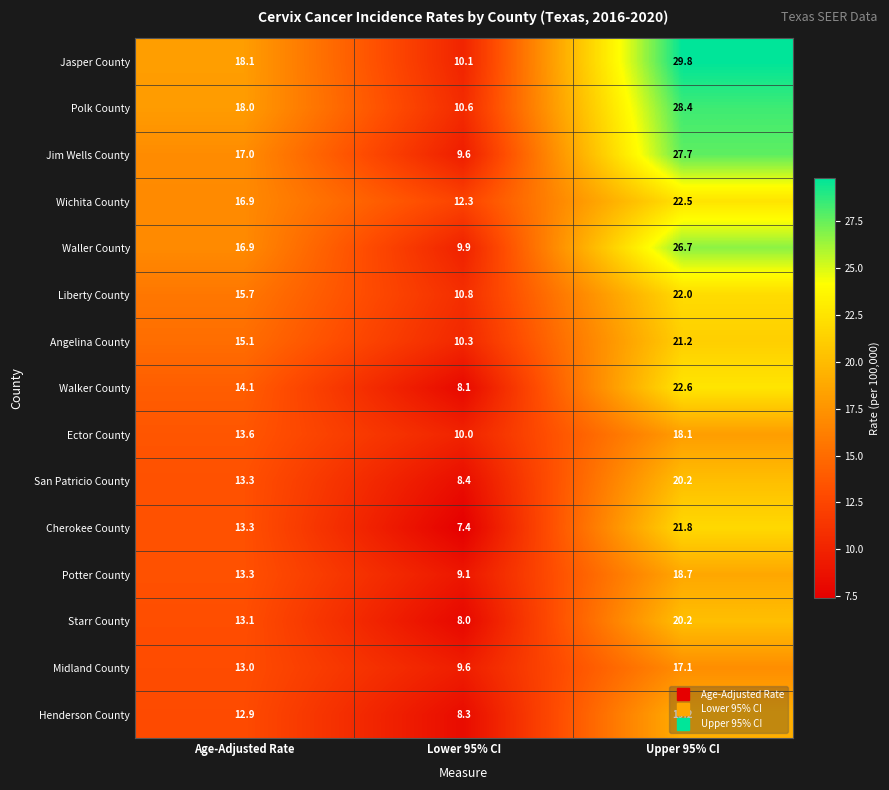

Where does the Potter County series first go above 13?

Age-Adjusted Rate